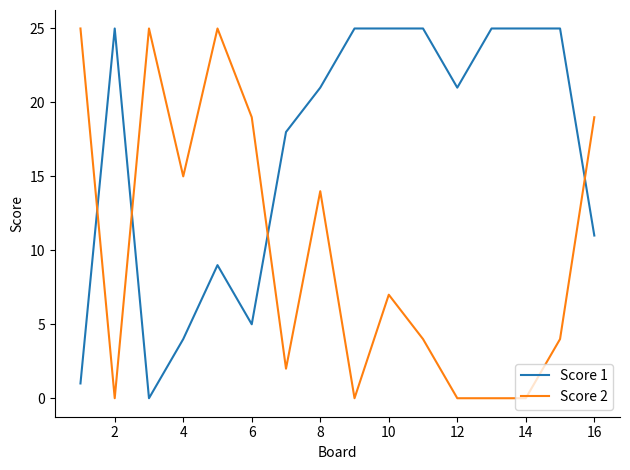

List the series in order of their overall mean, highest first.

Score 1, Score 2